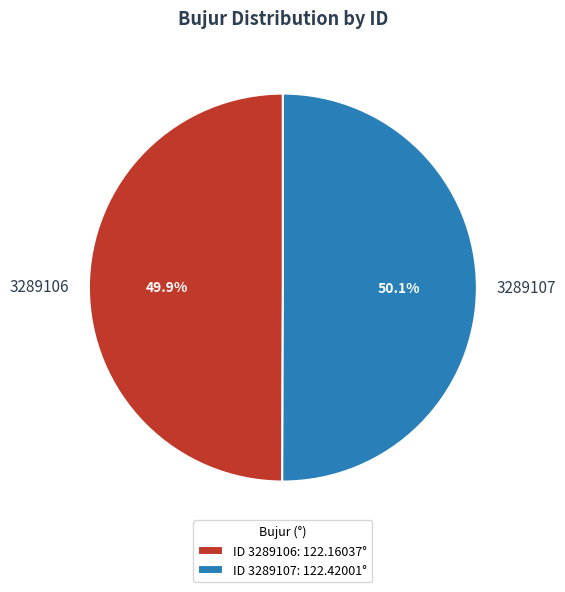

Is there any slice that represents more than half of the pie?

Yes